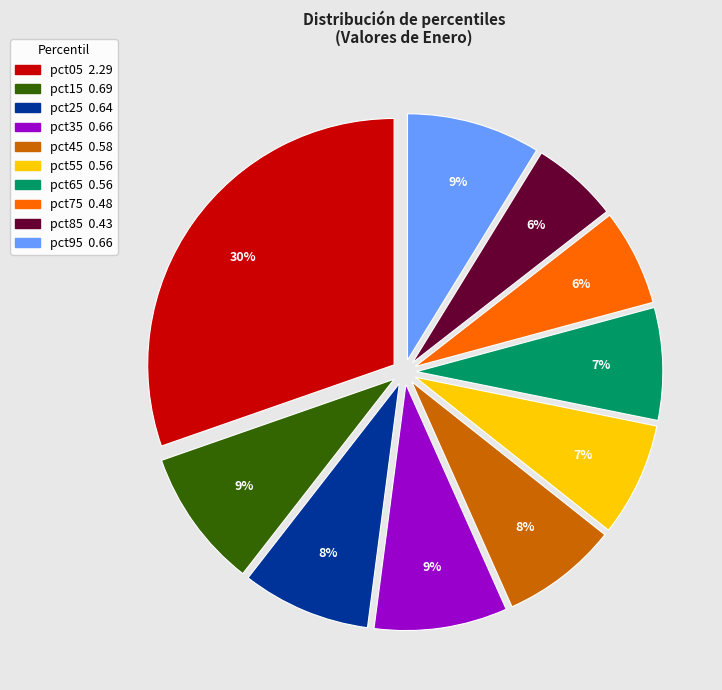

Combined, do pct45 and pct05 account for over 50%?

No